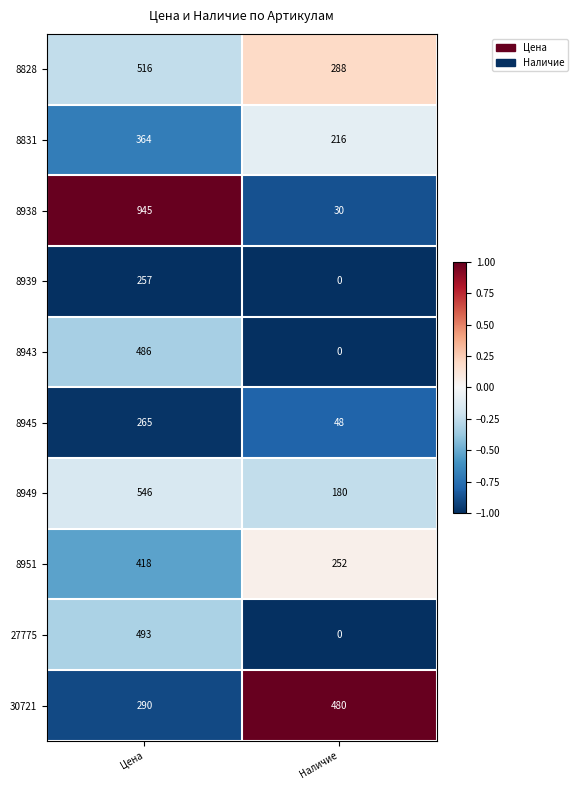

Which label corresponds to the largest value in the chart?

Цена